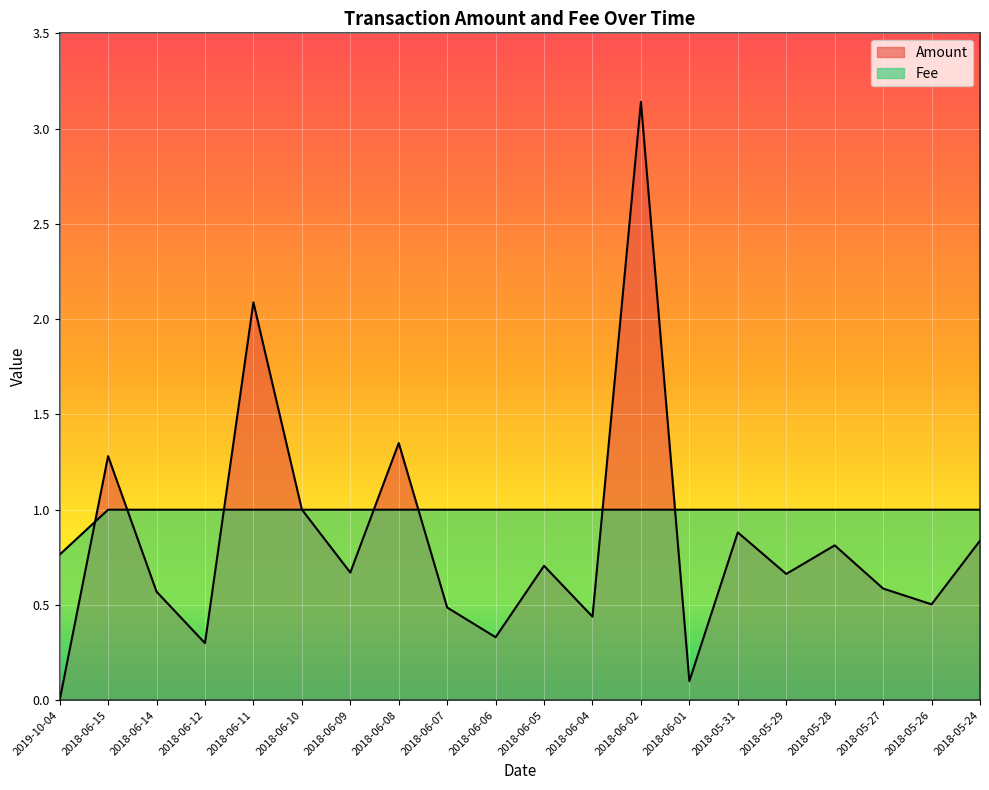

How many lines are shown in the chart?

2